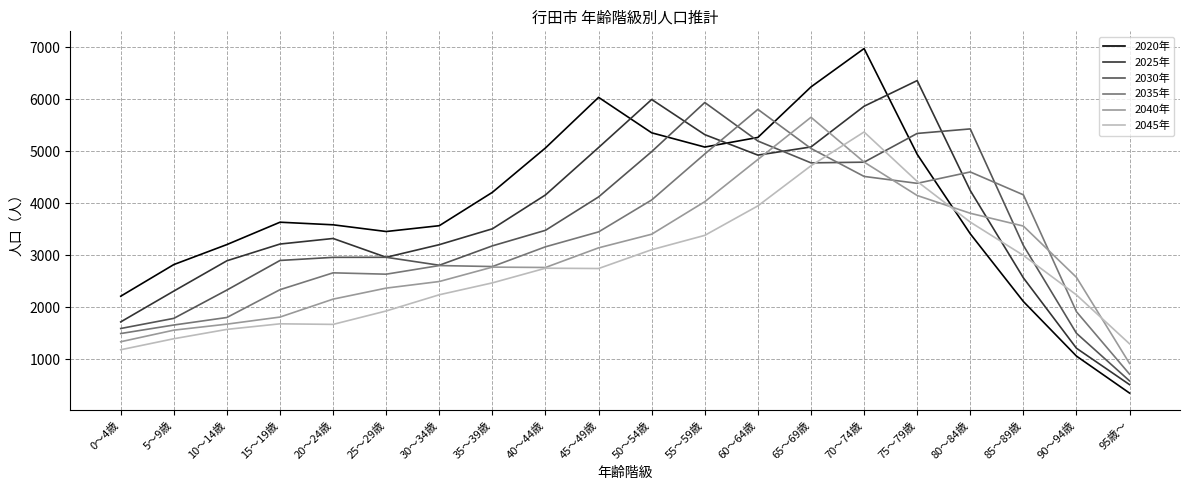

What is the difference between the 2040年 values at 80～84歳 and 75～79歳?

342